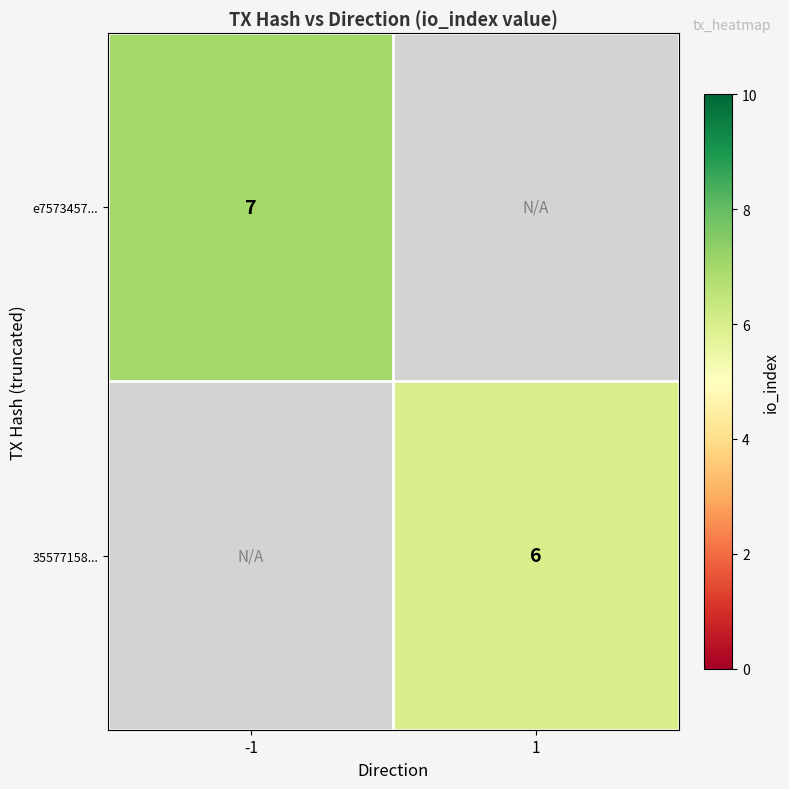

The value of 35577158... at 1 is 6. True or false?

True